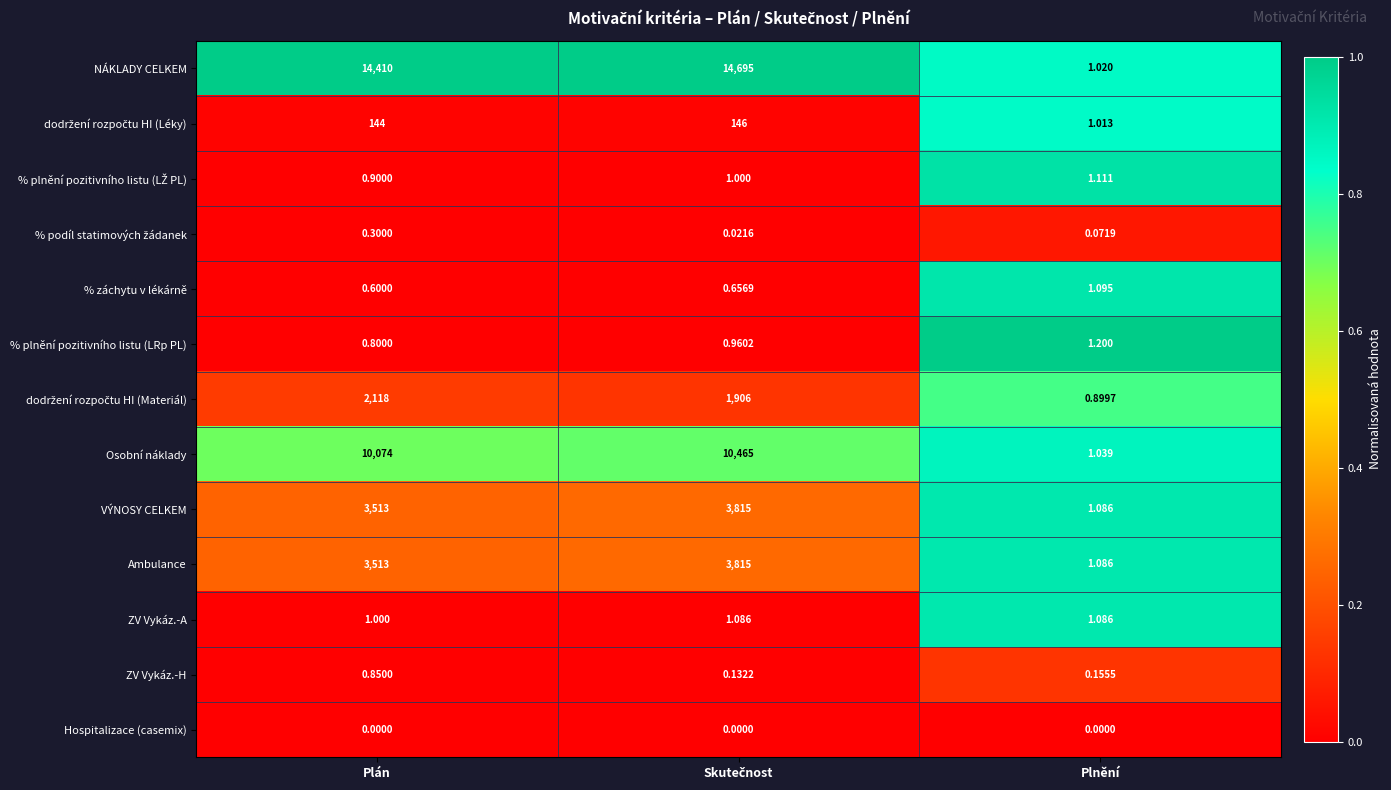

Which series has the widest spread of values?

NÁKLADY CELKEM